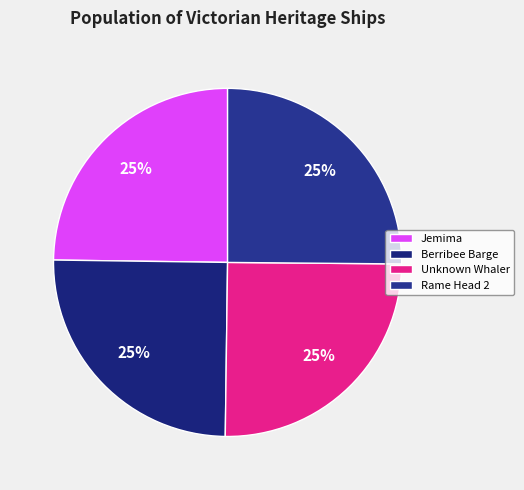

Is there a majority slice in this chart?

No